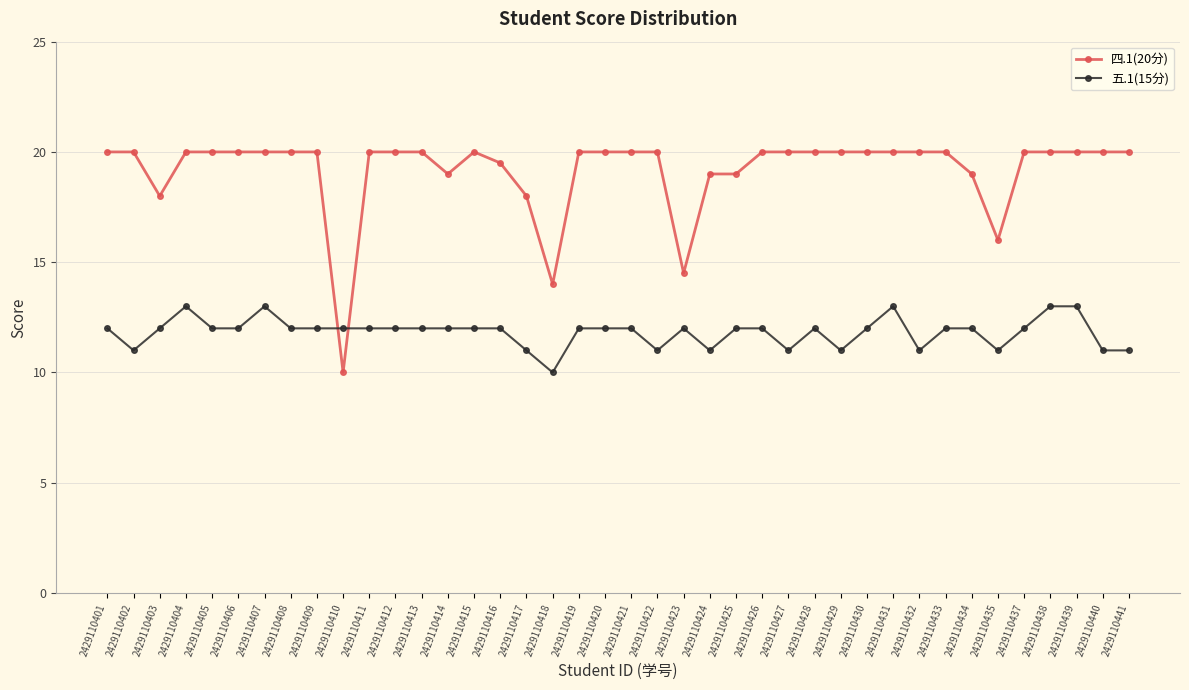

What is the difference between the maximum and minimum values in the 四.1(20分) series?

10.0